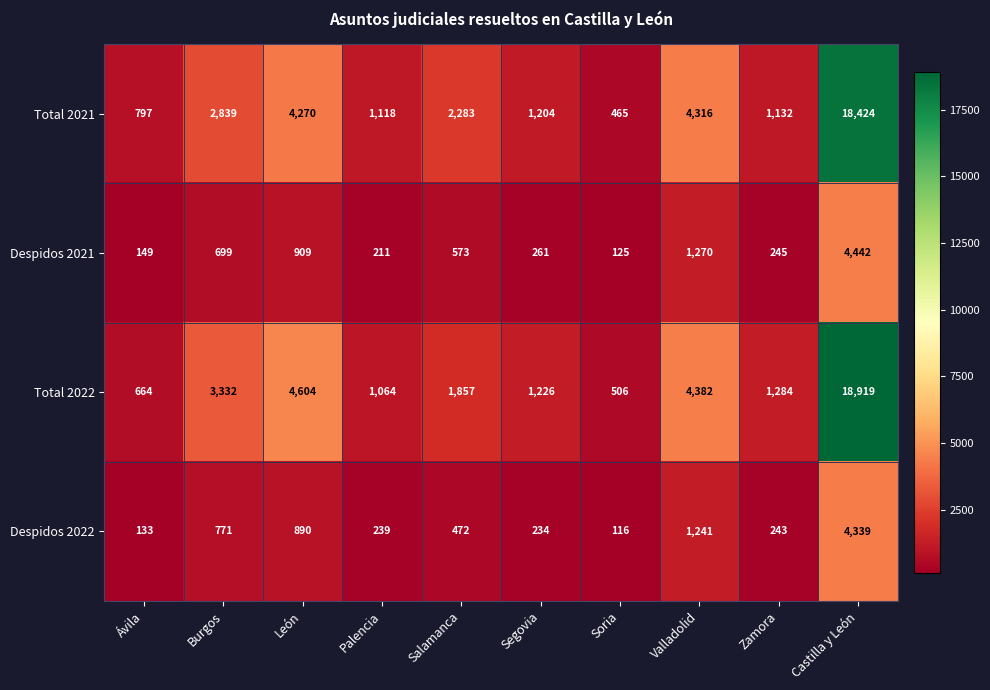

What is the spread (max minus min) of values at Salamanca?

1811